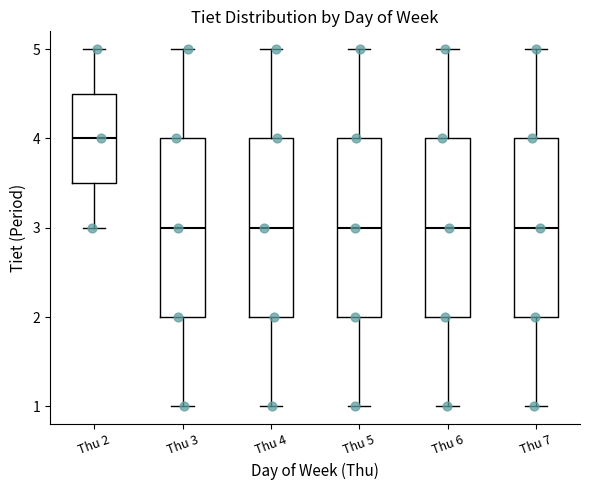

Reading left to right, read every box against the y-axis: the position of its median line, the range the box covers, and the ends of its whiskers. The values are not printed on the chart, so give them approximately, as read against the axis.

Thu 2: median 4.0, box 3.5 to 4.5, whiskers 3.0 to 5.0
Thu 3: median 3.0, box 2.0 to 4.0, whiskers 1.0 to 5.0
Thu 4: median 3.0, box 2.0 to 4.0, whiskers 1.0 to 5.0
Thu 5: median 3.0, box 2.0 to 4.0, whiskers 1.0 to 5.0
Thu 6: median 3.0, box 2.0 to 4.0, whiskers 1.0 to 5.0
Thu 7: median 3.0, box 2.0 to 4.0, whiskers 1.0 to 5.0